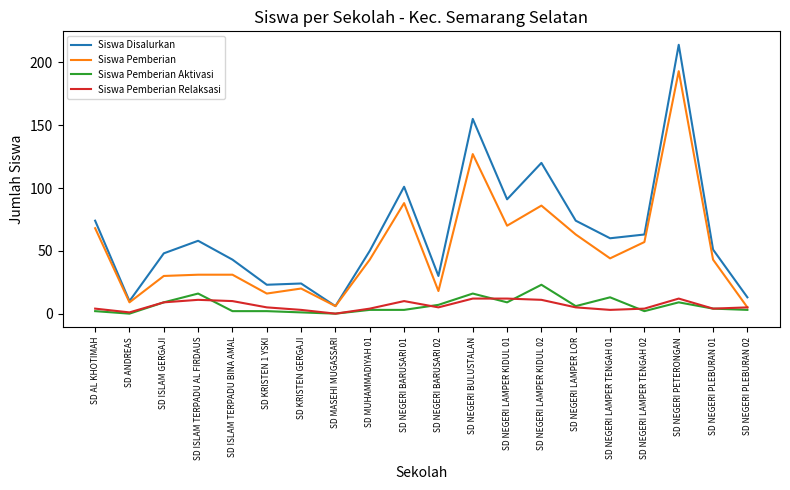

What is the total value across all series at SD NEGERI BARUSARI 01?

202